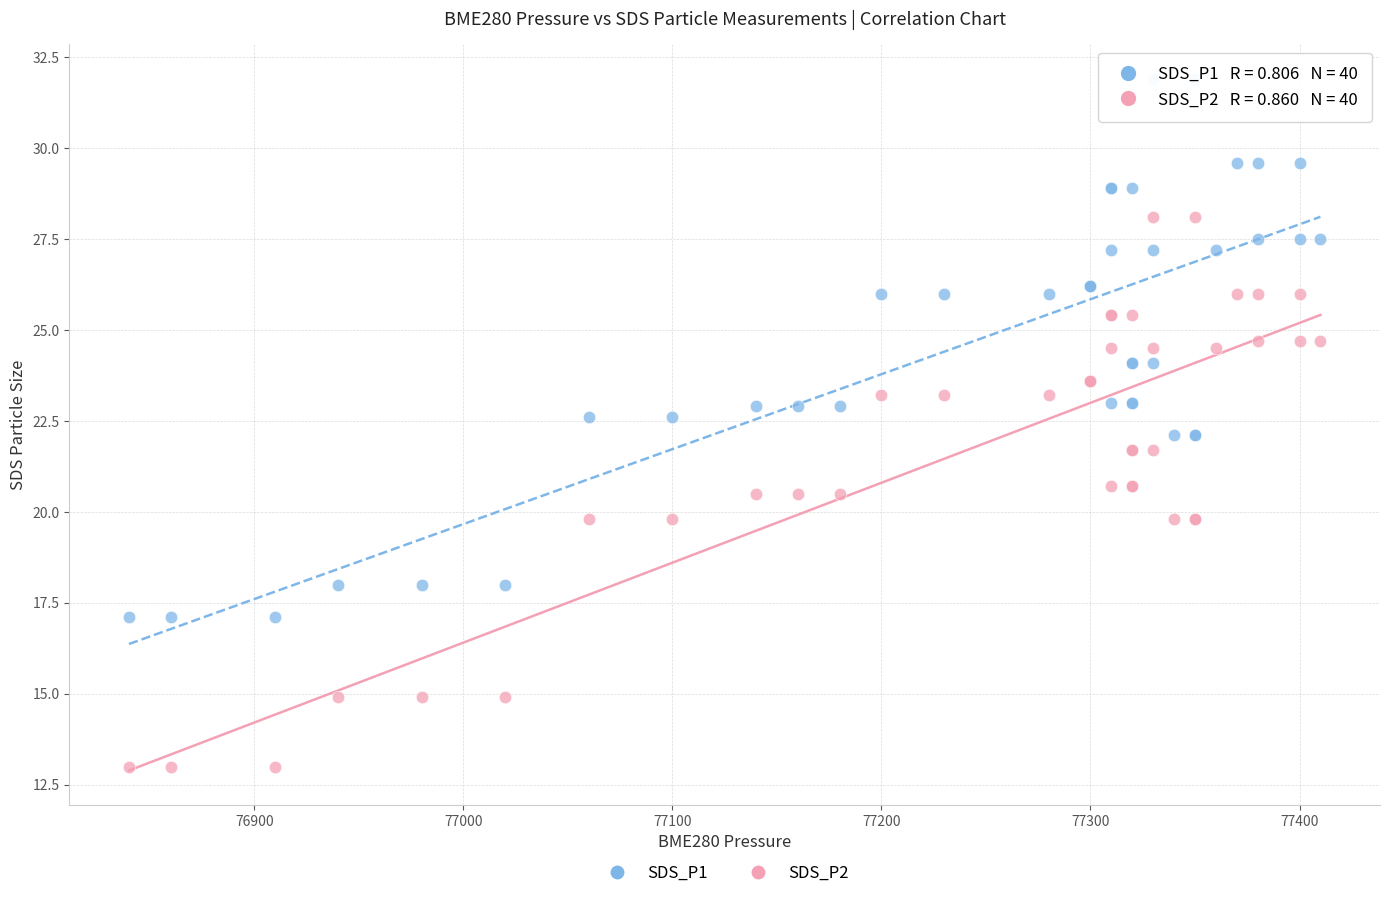

Which series reaches the maximum Y coordinate?

SDS_P1